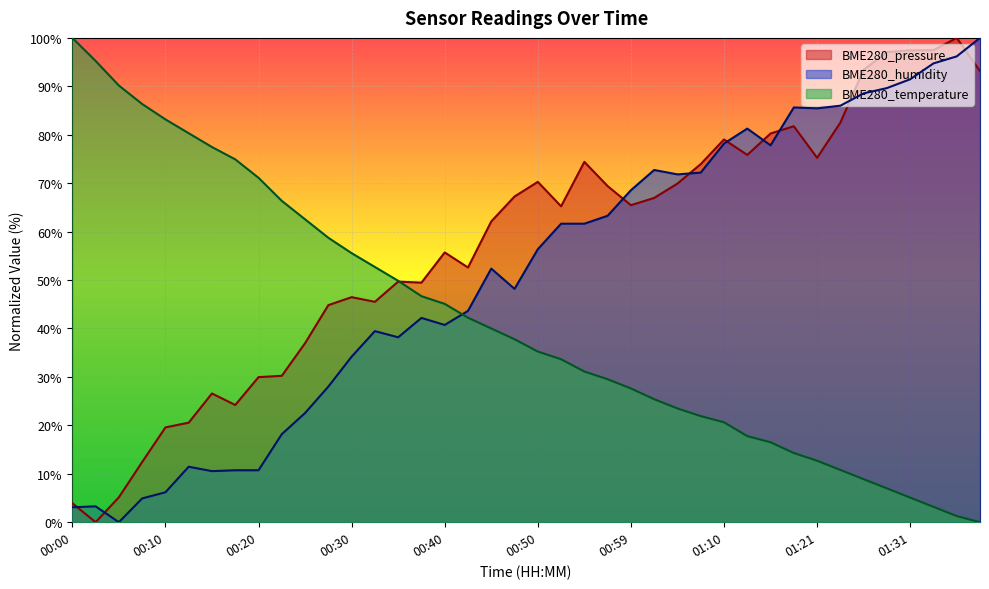

Reading left to right, transcribe all the data shown in this chart.

BME280_pressure: 3.9	0.0	5.1	12.4	19.6	20.6	26.6	24.2	30.0	30.2	37.0	44.8	46.5	45.5	49.7	49.5	55.7	52.6	62.1	67.3	70.3	65.2	74.4	69.4	65.5	67.0	69.9	73.9	79.0	75.8	80.3	81.8	75.2	82.5	93.4	97.1	97.4	97.5	100.0	93.1
BME280_humidity: 3.1	3.3	0.0	4.9	6.2	11.5	10.5	10.7	10.7	18.2	22.5	28.0	34.2	39.5	38.2	42.2	40.7	43.6	52.4	48.2	56.4	61.6	61.6	63.3	68.5	72.7	71.8	72.2	78.2	81.3	77.8	85.6	85.5	86.0	88.5	89.6	91.5	94.7	96.2	100.0
BME280_temperature: 100.0	95.2	90.2	86.3	83.2	80.3	77.5	74.9	71.1	66.3	62.5	58.7	55.6	52.7	49.8	46.7	45.1	42.2	40.0	37.8	35.2	33.7	31.1	29.5	27.6	25.4	23.5	21.9	20.6	17.8	16.5	14.3	12.7	10.8	8.9	7.0	5.1	3.2	1.3	0.0